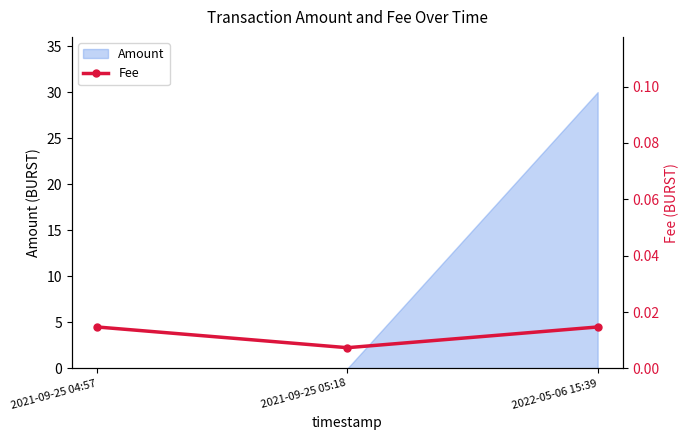

The value of Amount at 2021-09-25 05:18 is 0.0. True or false?

True